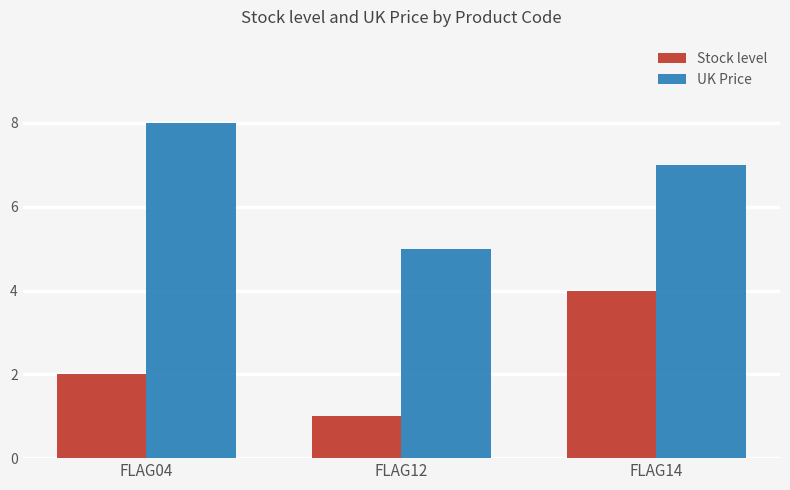

What is the difference between the UK Price values at FLAG04 and FLAG12?

3.0